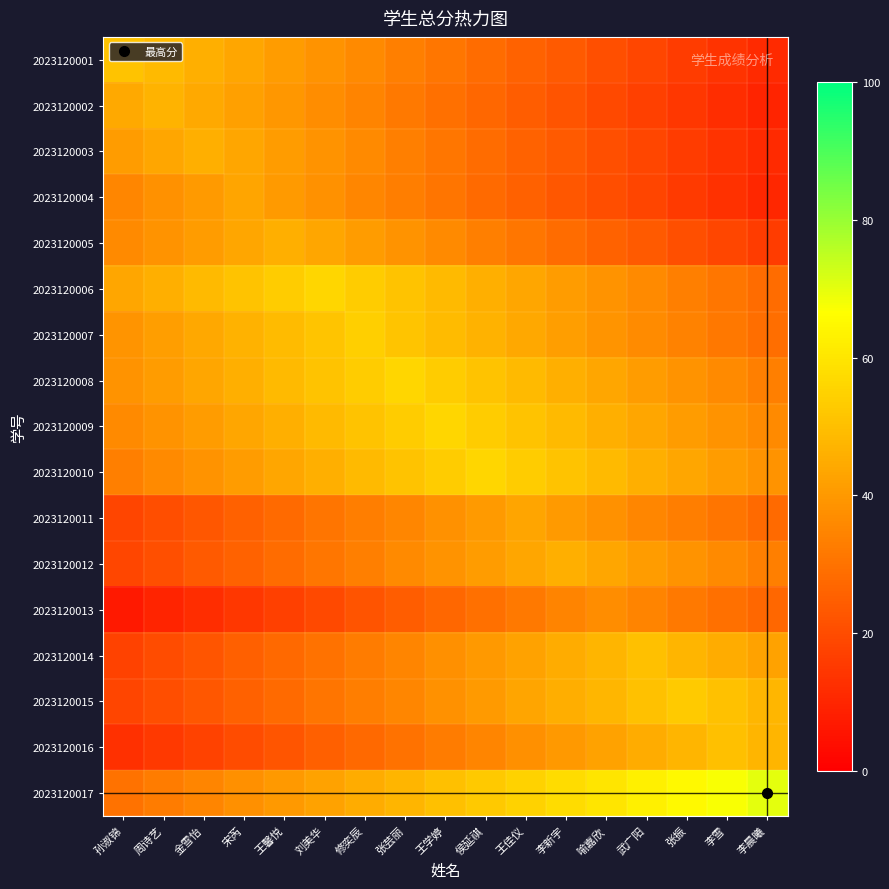

Count the number of categories in the chart.

17